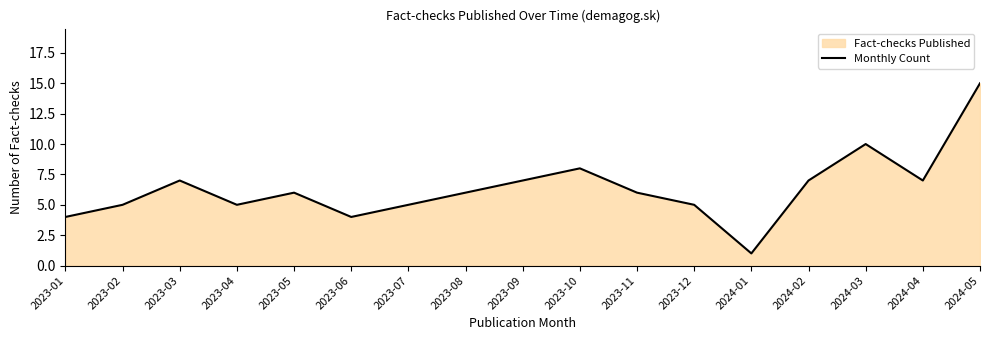

What is the average value?

6